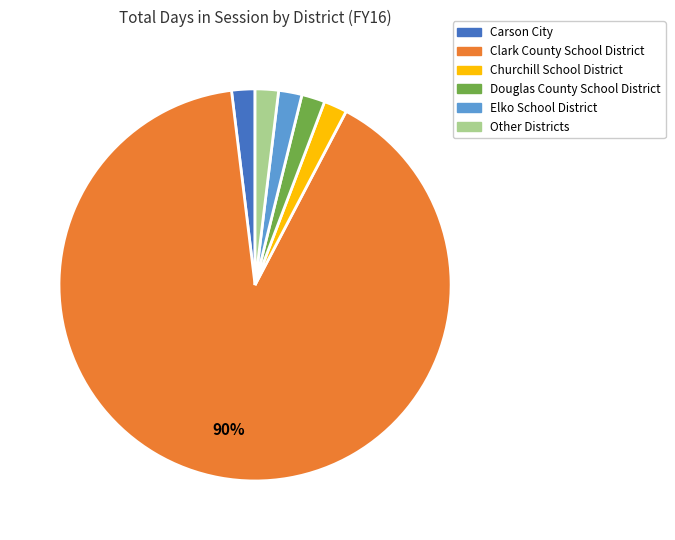

How many slices are in this pie chart?

6